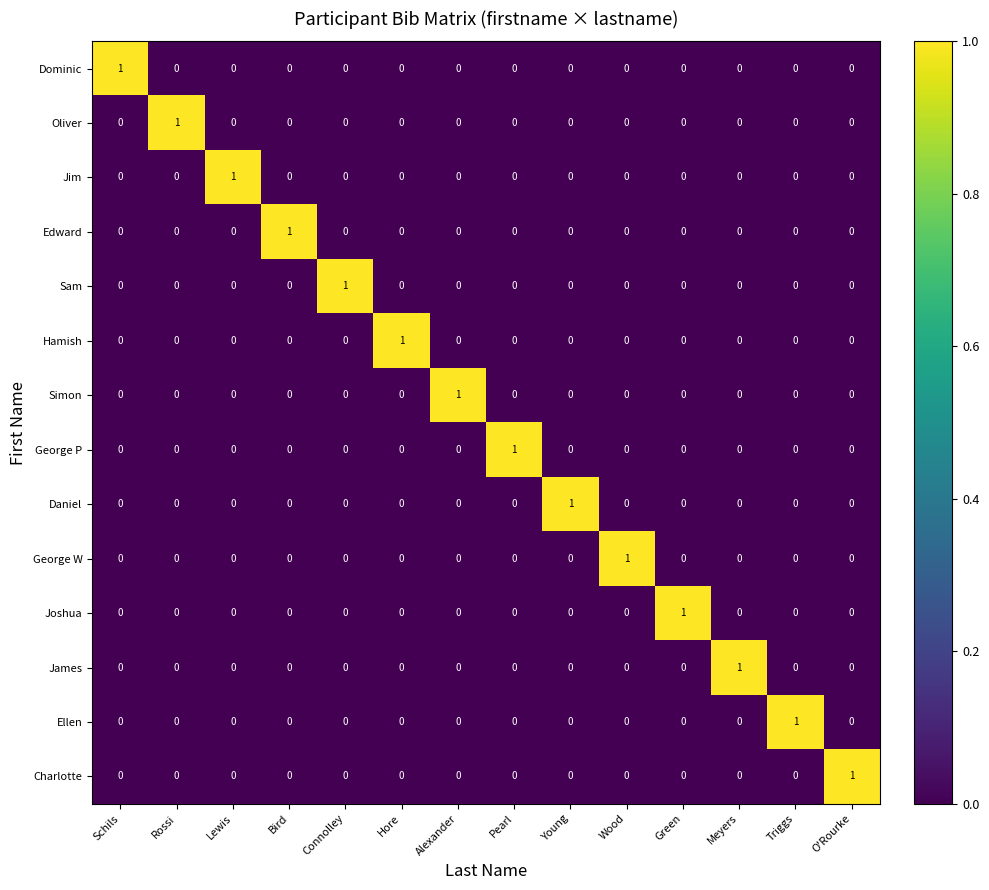

How many data points does each series have?

14